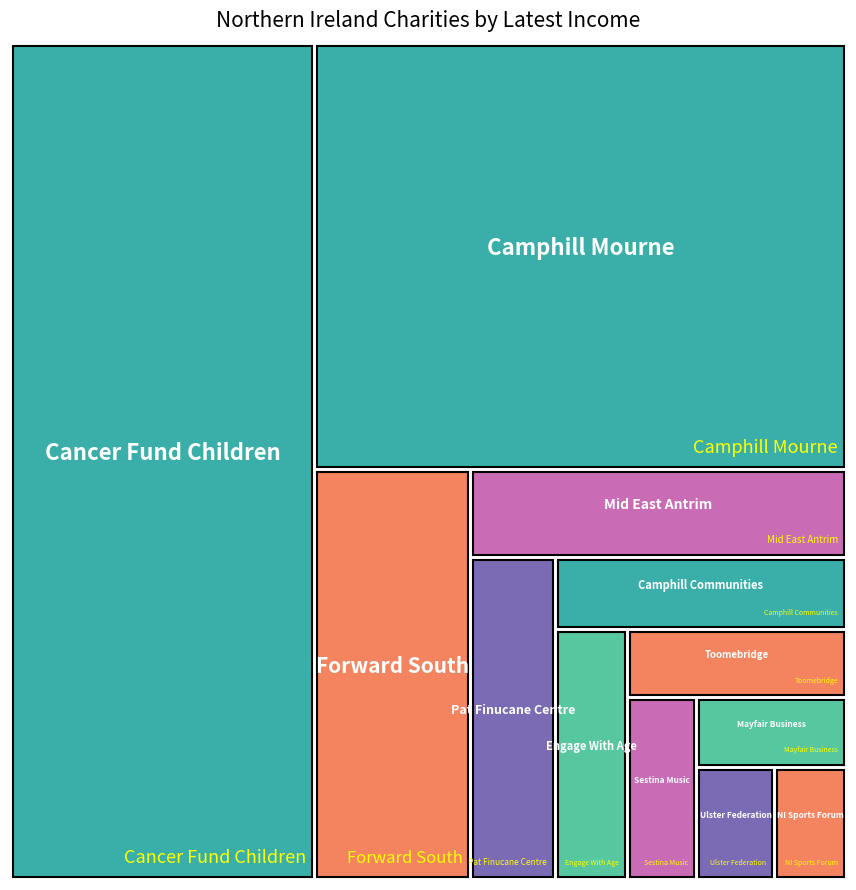

Reading right to left, what are all the values shown in this chart?

263263	66611	102289	2844326	10000	11458	52109	341996	226137	110171	6720	187568	1431	71075	3205585	419143	806710	129992	0	159476